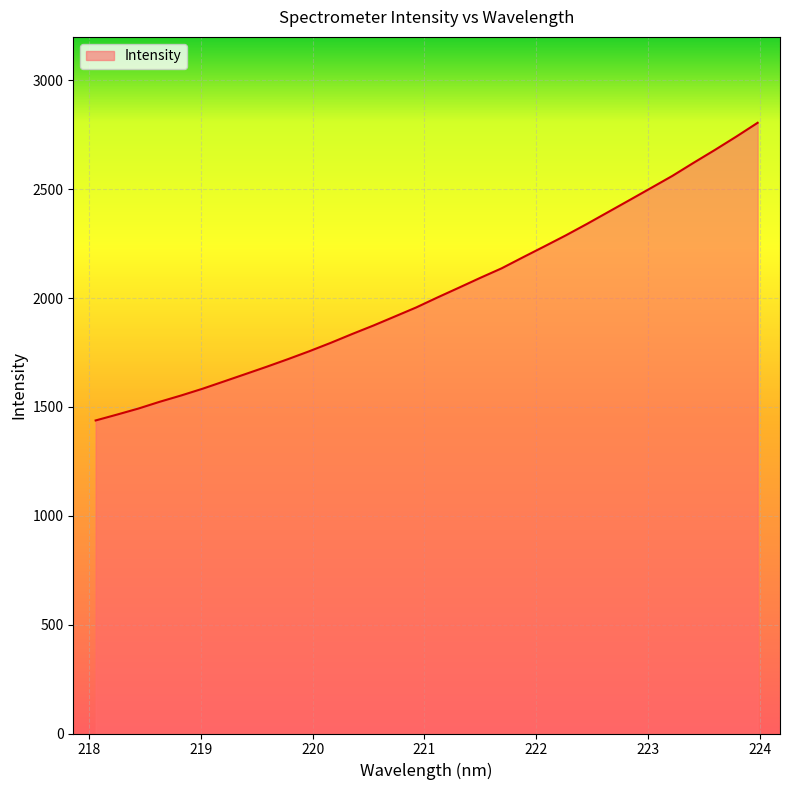

What is the average value?

2030.0